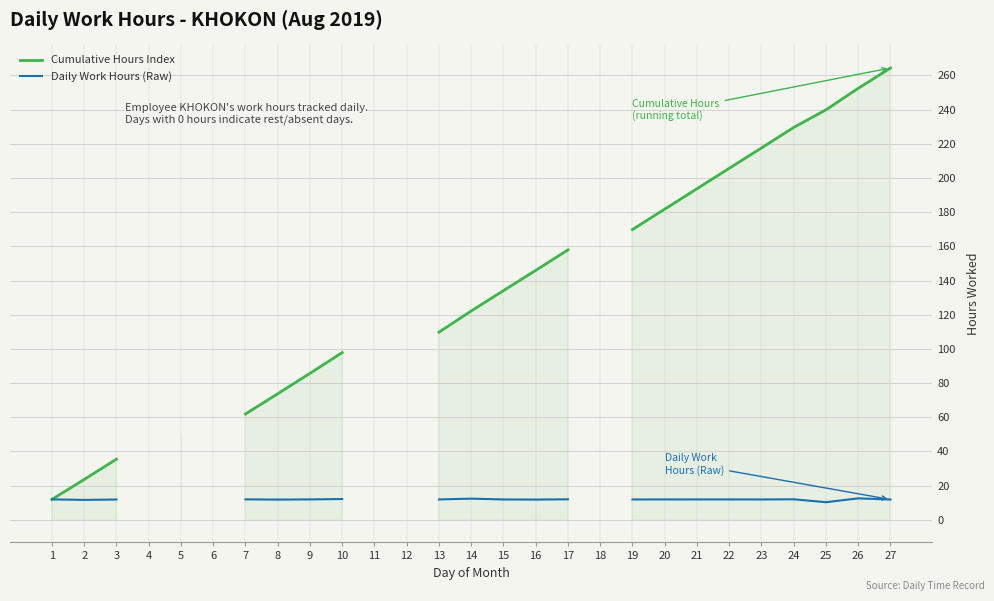

True or false: Daily Work Hours (Raw) has more than 1 points higher than both neighbors.

True